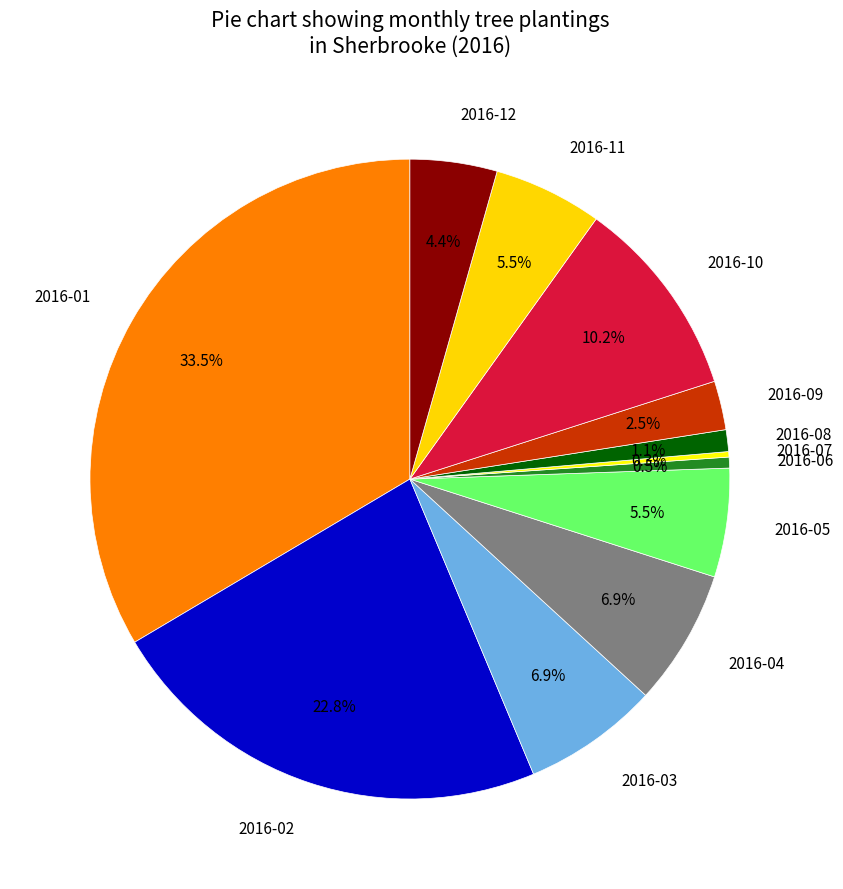

What is the largest slice in the pie chart?

2016-01